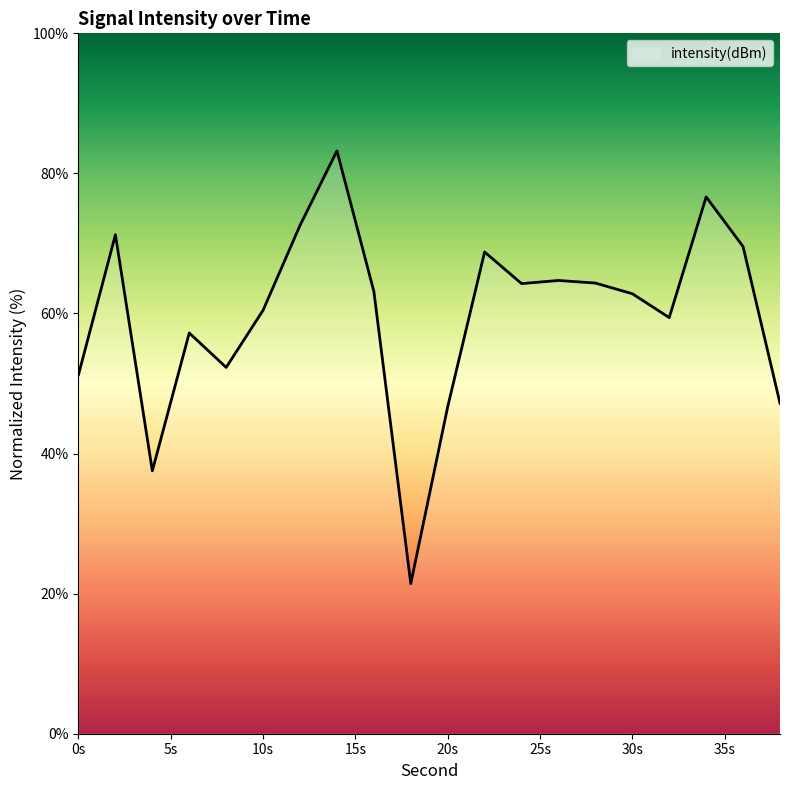

What is the maximum value shown in the chart?

83.2